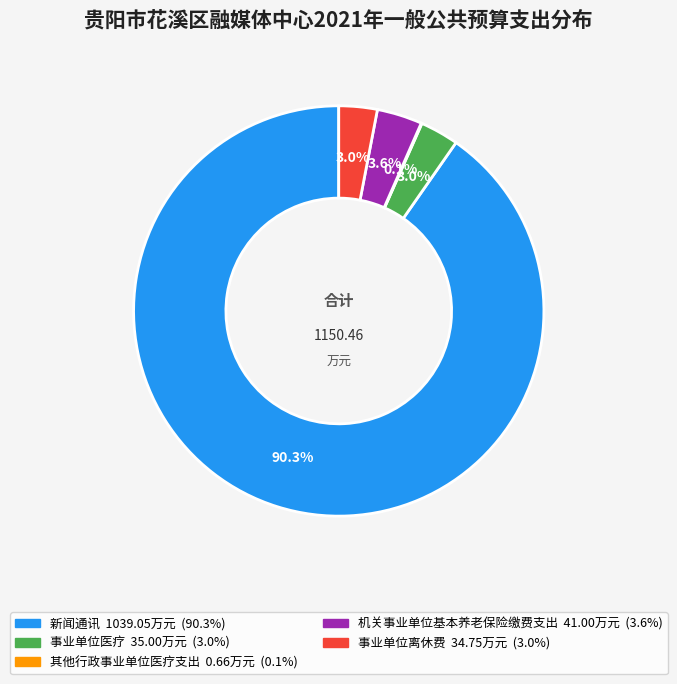

Between 机关事业单位基本养老保险缴费支出 and 事业单位医疗, which is larger?

机关事业单位基本养老保险缴费支出